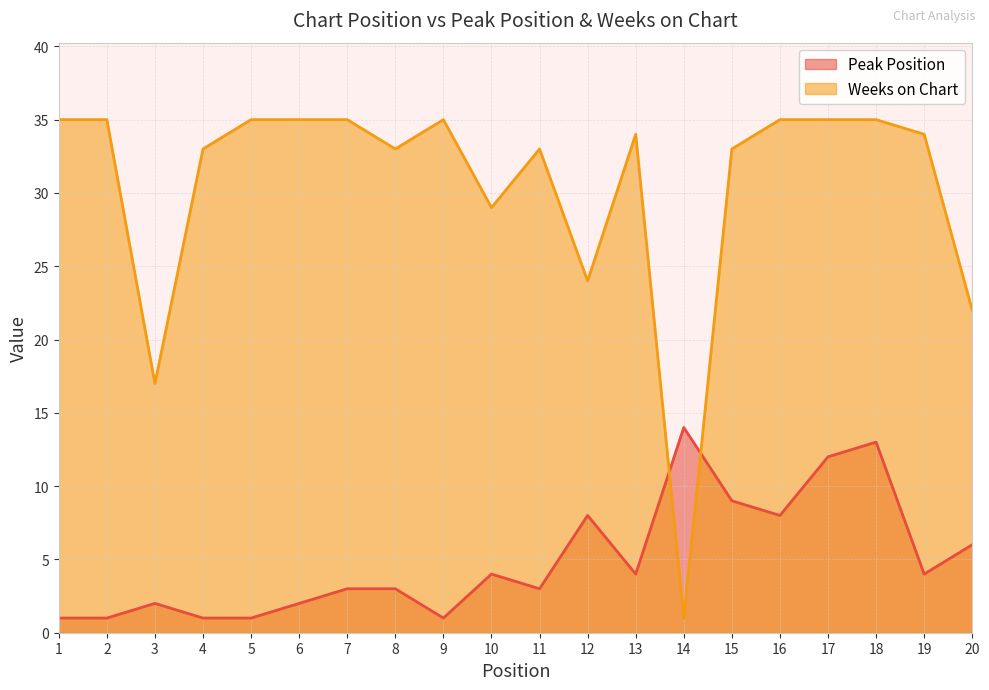

Rank the categories by Weeks on Chart value from highest to lowest.

1, 2, 5, 6, 7, 9, 16, 17, 18, 13, 19, 4, 8, 11, 15, 10, 12, 20, 3, 14